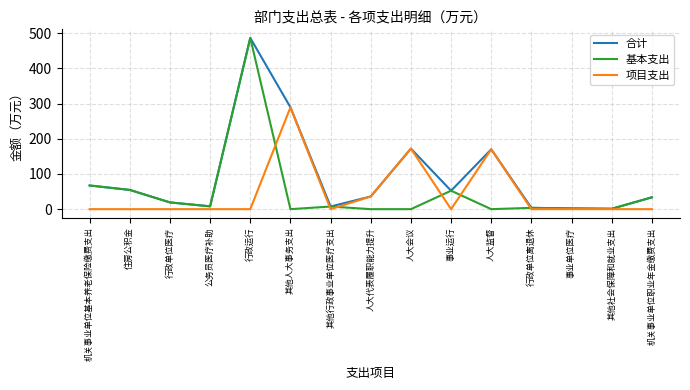

What position from the left is 人大监督?

11